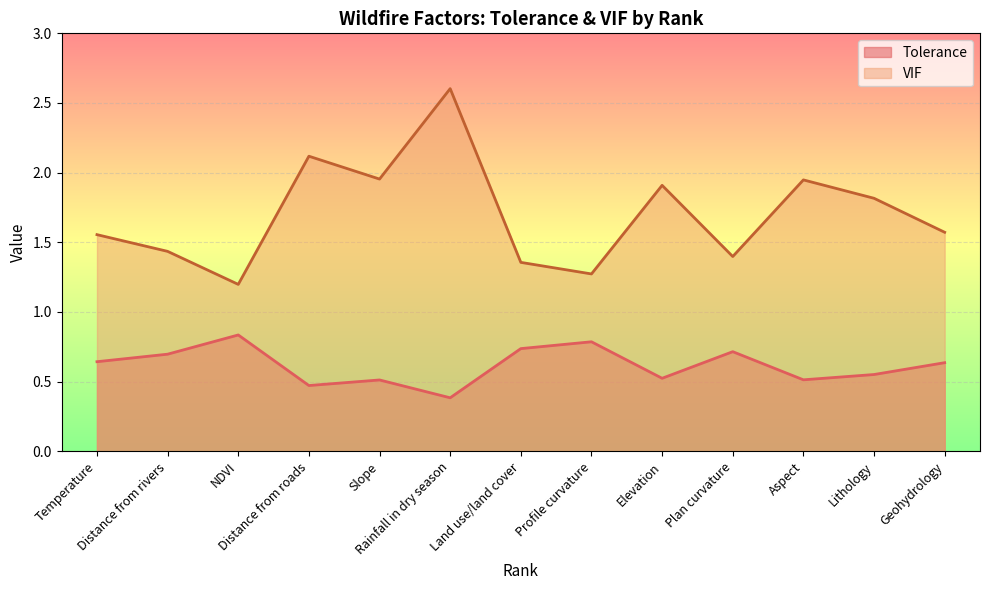

At which category does Tolerance reach its first local valley?

Distance from roads